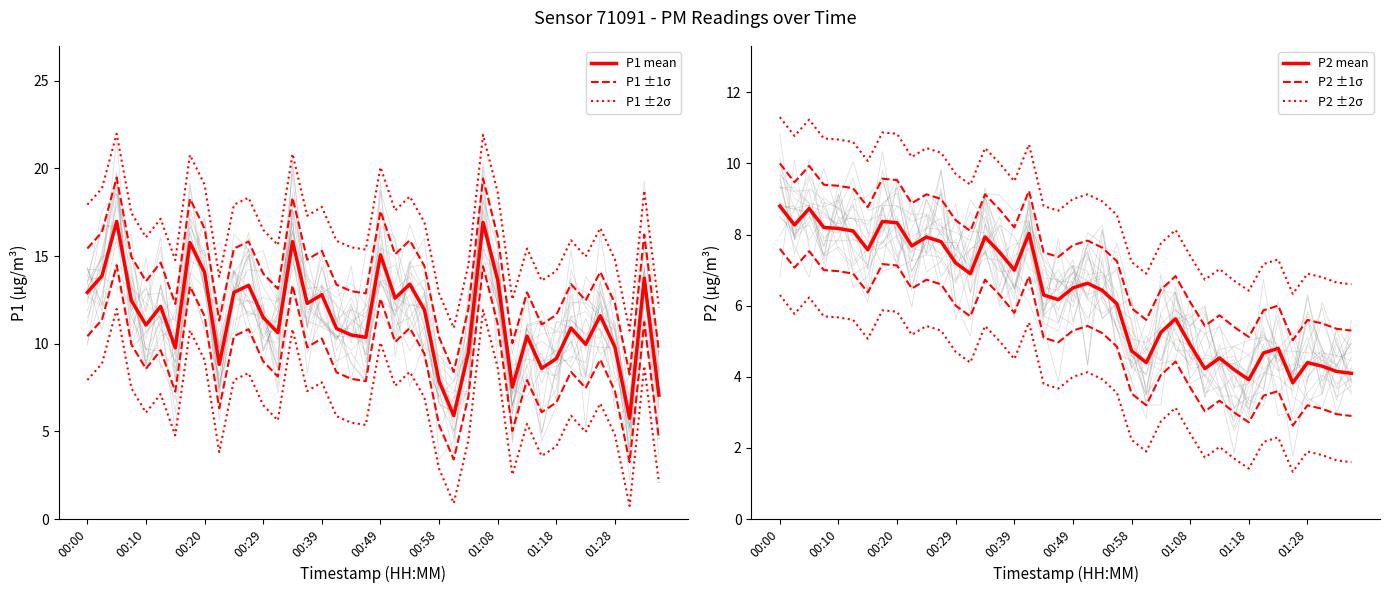

How many lines are shown in the chart?

6